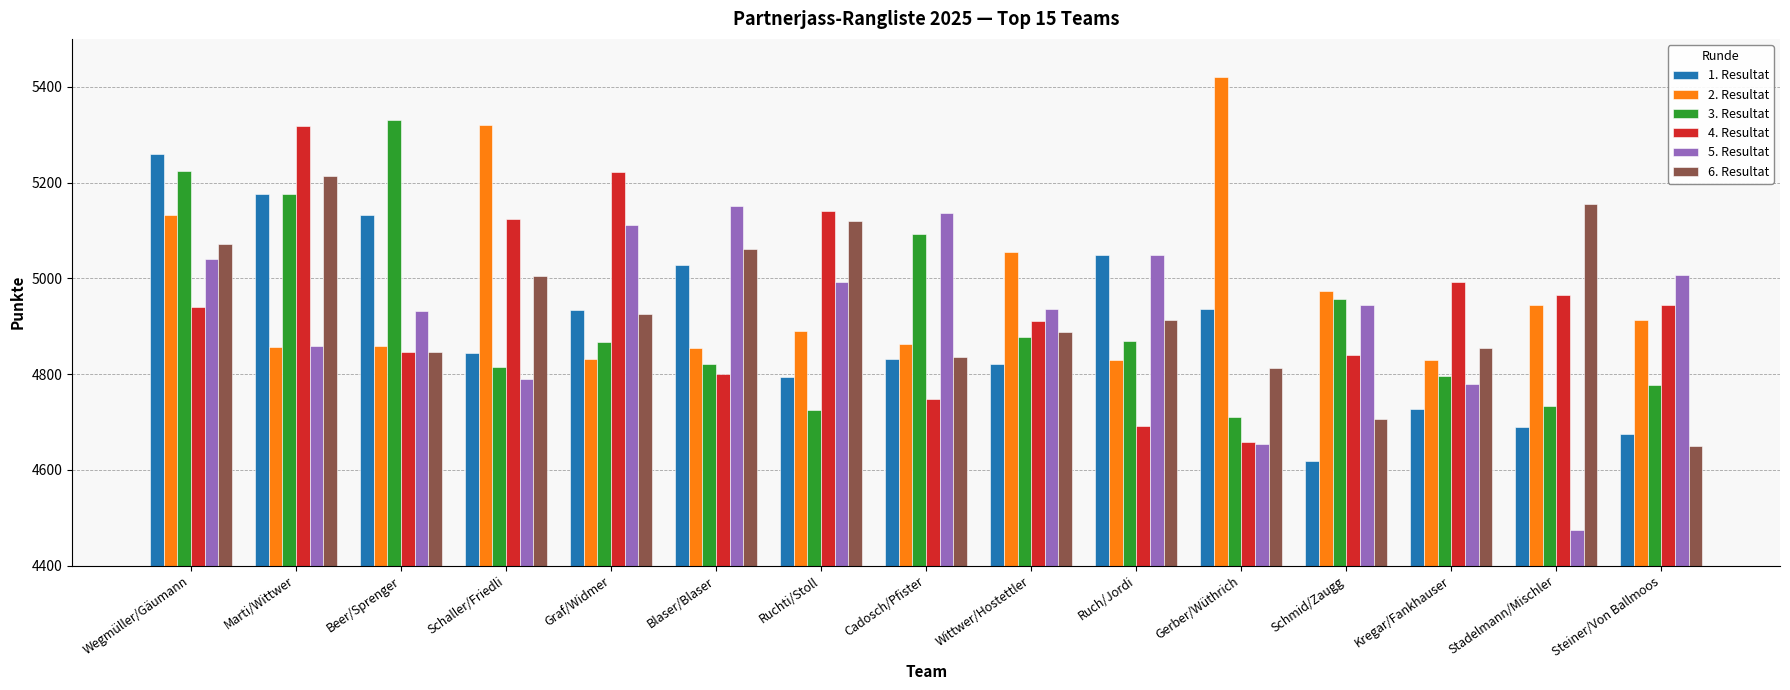

Are the bars grouped side by side (vs. stacked)?

Yes